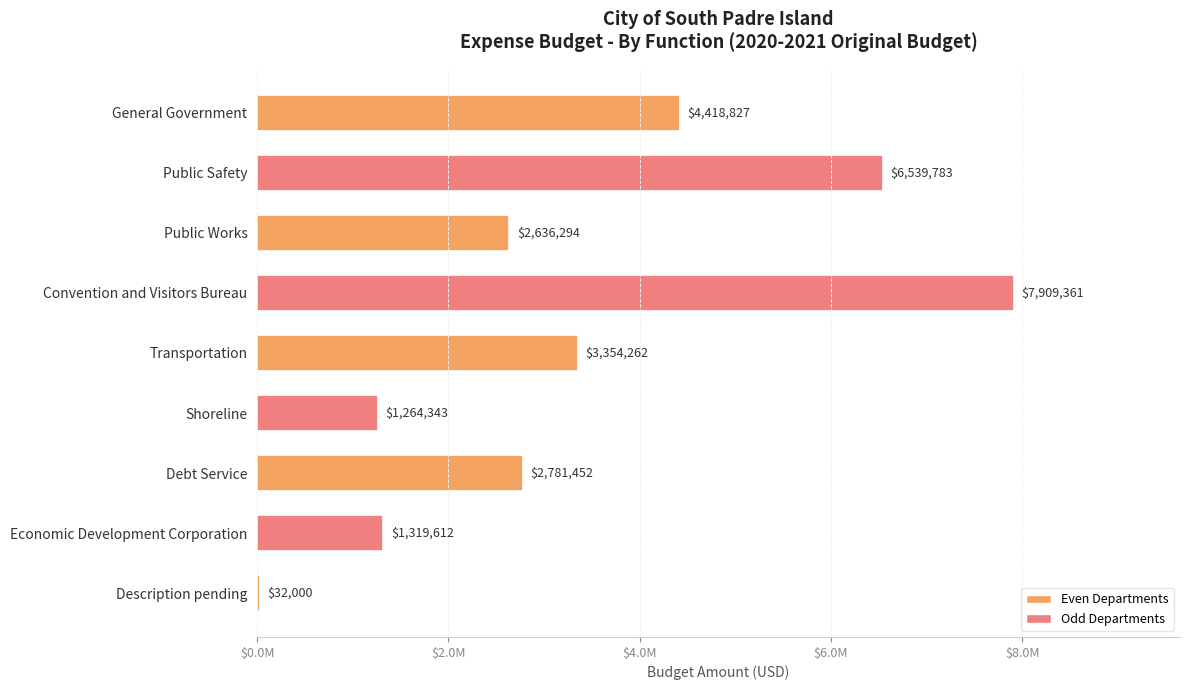

List the labels in order of value, smallest first.

Description pending, Shoreline, Economic Development Corporation, Public Works, Debt Service, Transportation, General Government, Public Safety, Convention and Visitors Bureau